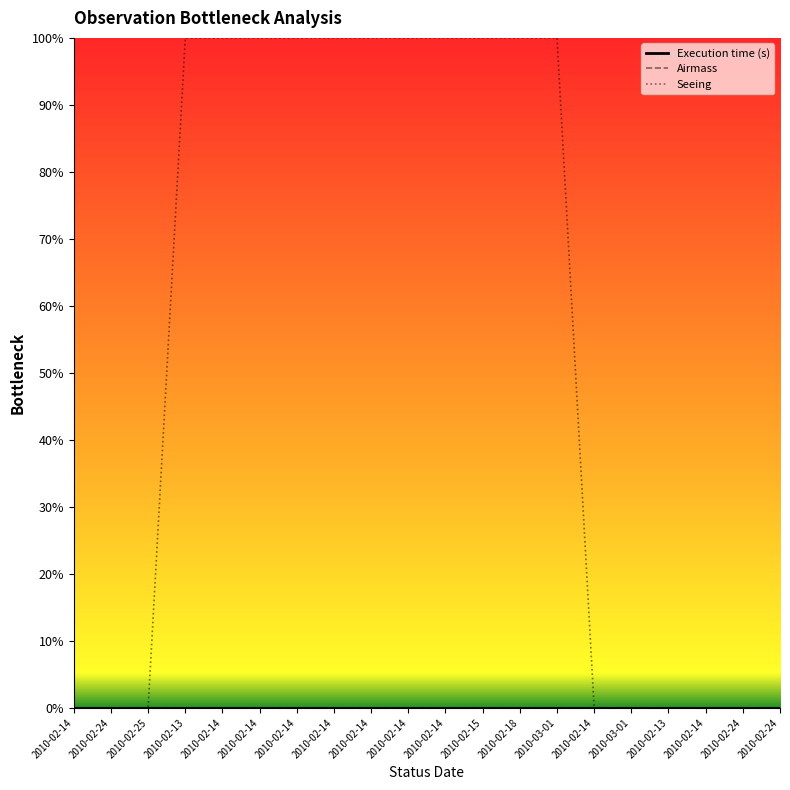

The value of Seeing at 2010-02-14 is 164.1. True or false?

False